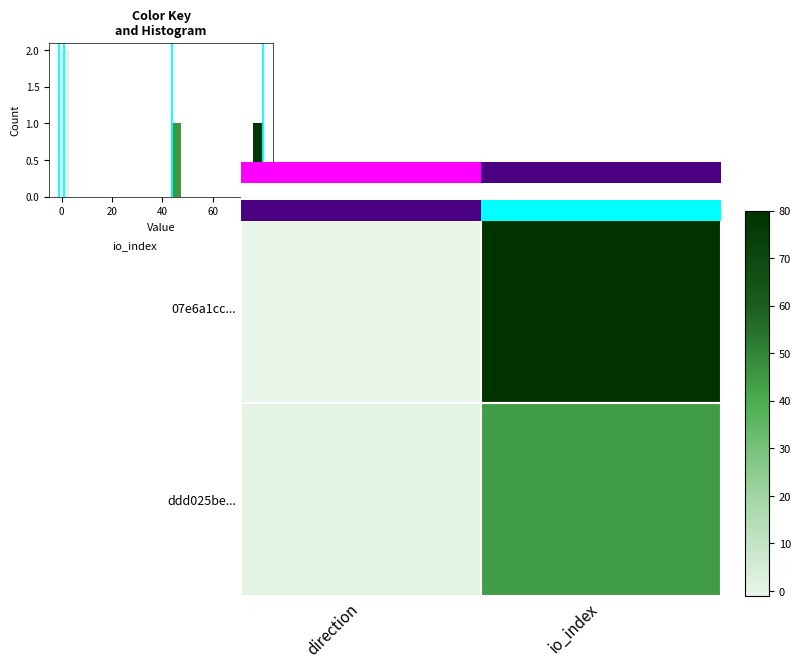

Between direction and io_index, which series saw the biggest shift?

row_0